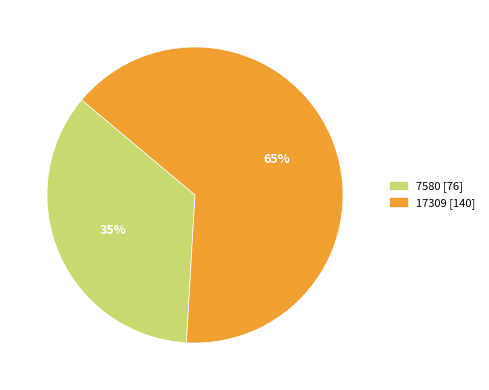

Is there a majority slice in this chart?

Yes